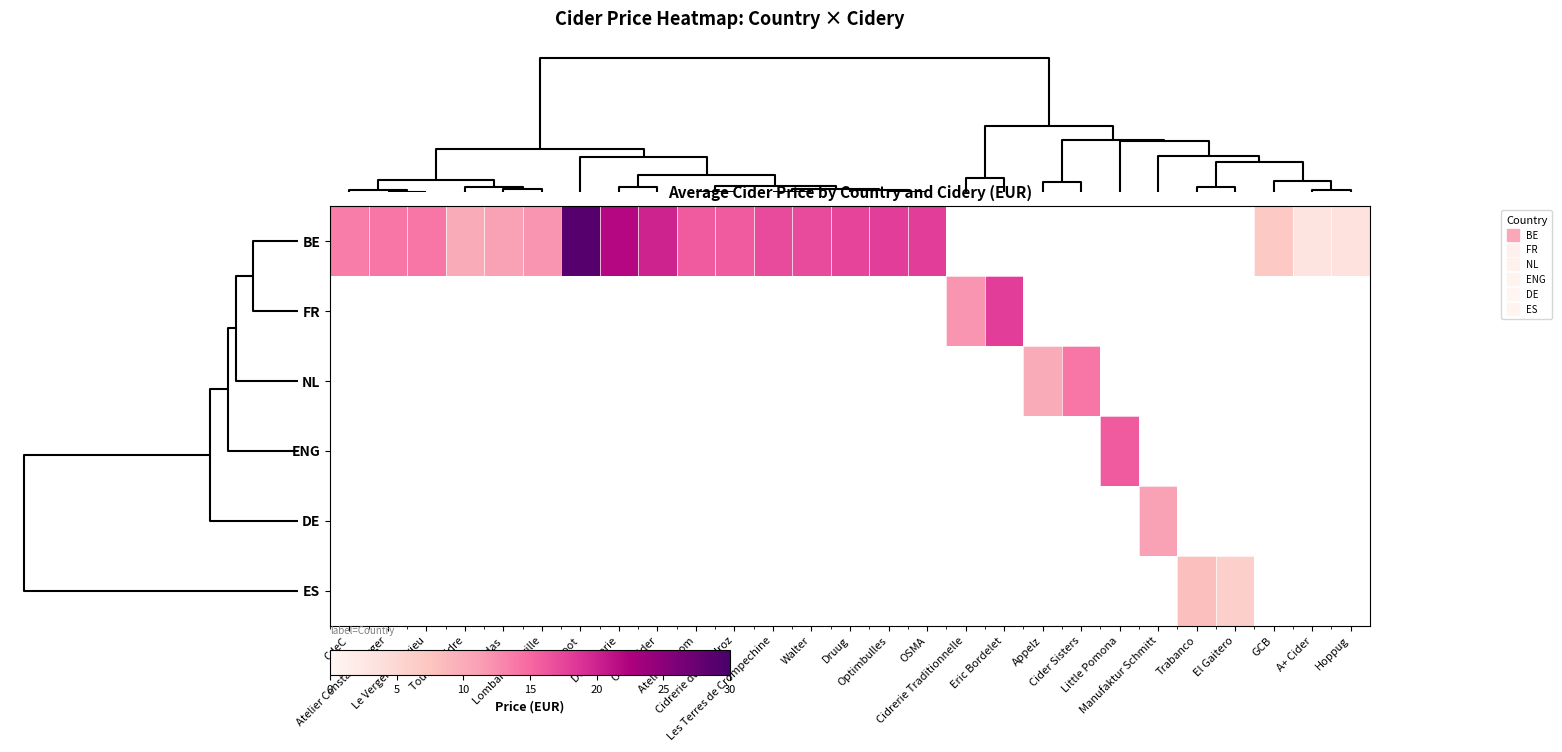

What is the minimum value shown in the chart?

3.0